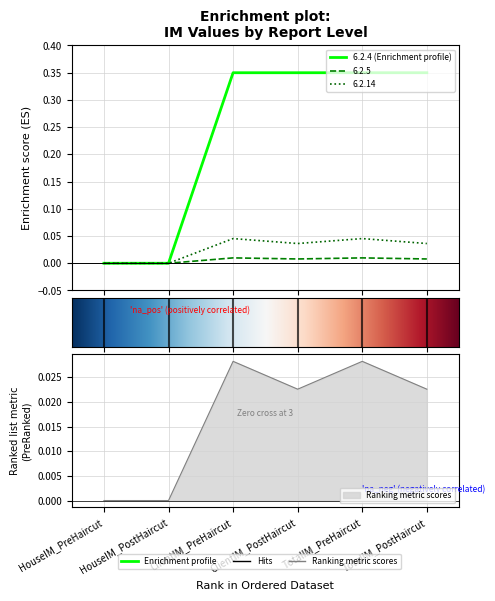

True or false: 6.2.5 and 6.2.4 intersect in this chart.

False